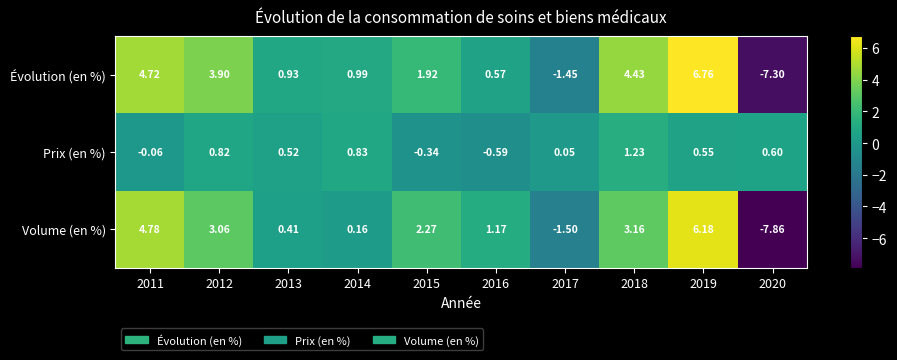

List the series in order of their overall mean, highest first.

Évolution (en %), Volume (en %), Prix (en %)